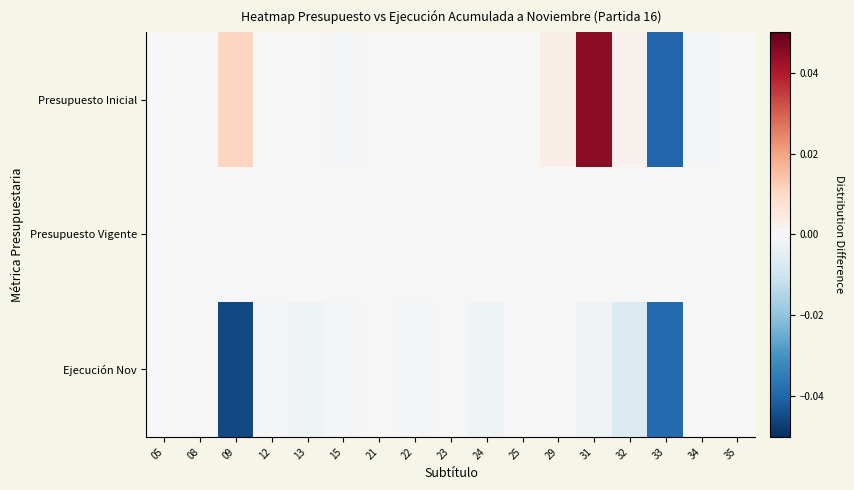

Reading right to left, what are all the values shown in this chart?

Presupuesto Inicial: 35=0.0	34=-0.0	33=-0.0	32=0.0	31=0.0	29=0.0	25=-0.0	24=0.0	23=-0.0	22=-0.0	21=-0.0	15=-0.0	13=0.0	12=0.0	09=0.0	08=-0.0	05=0.0
Presupuesto Vigente: 35=0.0	34=0.0	33=0.0	32=0.0	31=0.0	29=0.0	25=0.0	24=0.0	23=0.0	22=0.0	21=0.0	15=0.0	13=0.0	12=0.0	09=0.0	08=0.0	05=0.0
Ejecución Nov: 35=-0.0	34=-0.0	33=-0.0	32=-0.0	31=-0.0	29=-0.0	25=-0.0	24=-0.0	23=-0.0	22=-0.0	21=-0.0	15=-0.0	13=-0.0	12=-0.0	09=-0.0	08=0.0	05=0.0